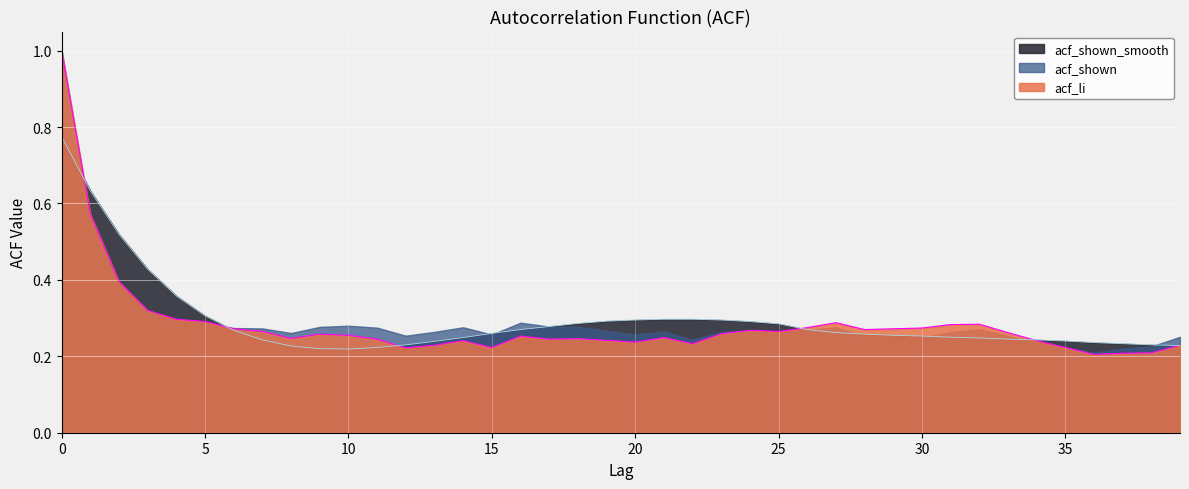

At which label is acf_shown_smooth closest to 0?

10